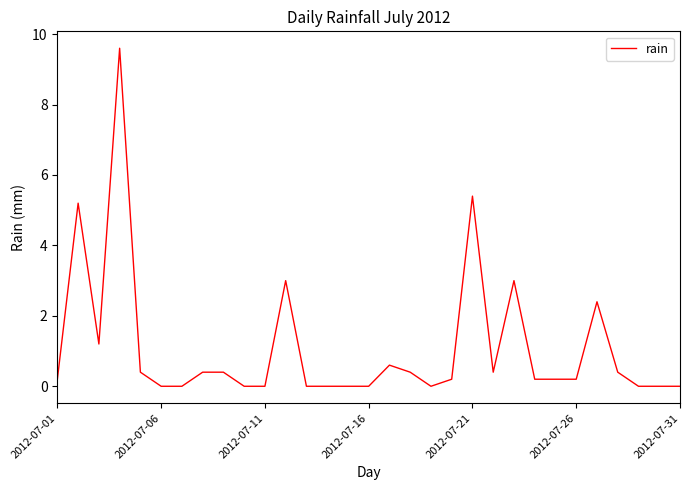

What is the maximum value shown in the chart?

9.6